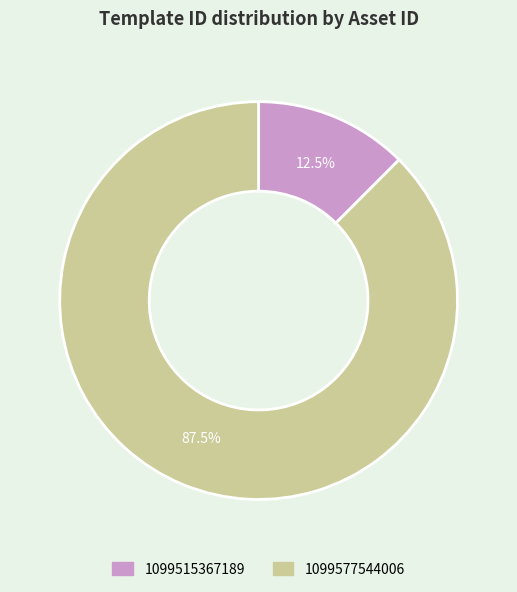

True or false: 1099515367189 accounts for 20% of the total.

False